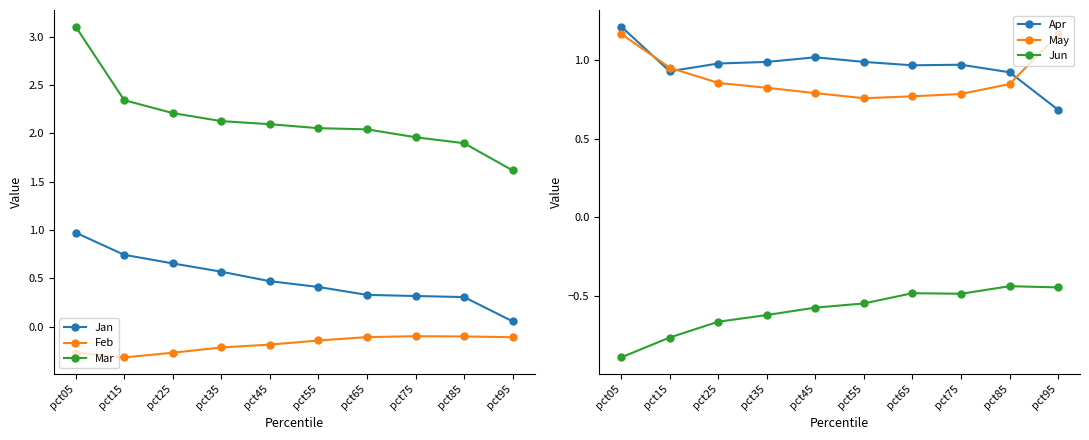

True or false: Mar and Jan intersect in this chart.

False